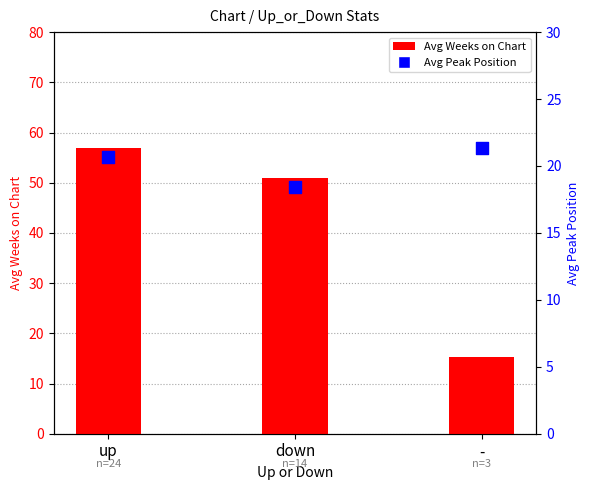

At which category is the sum across all series the highest?

up